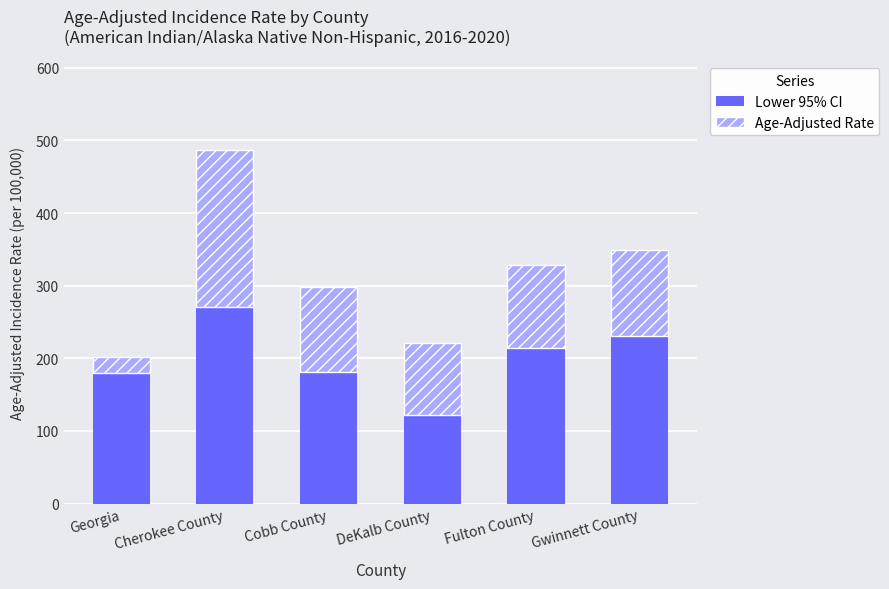

What is the difference between the maximum and second lowest values in the Lower 95% CI series?

91.6